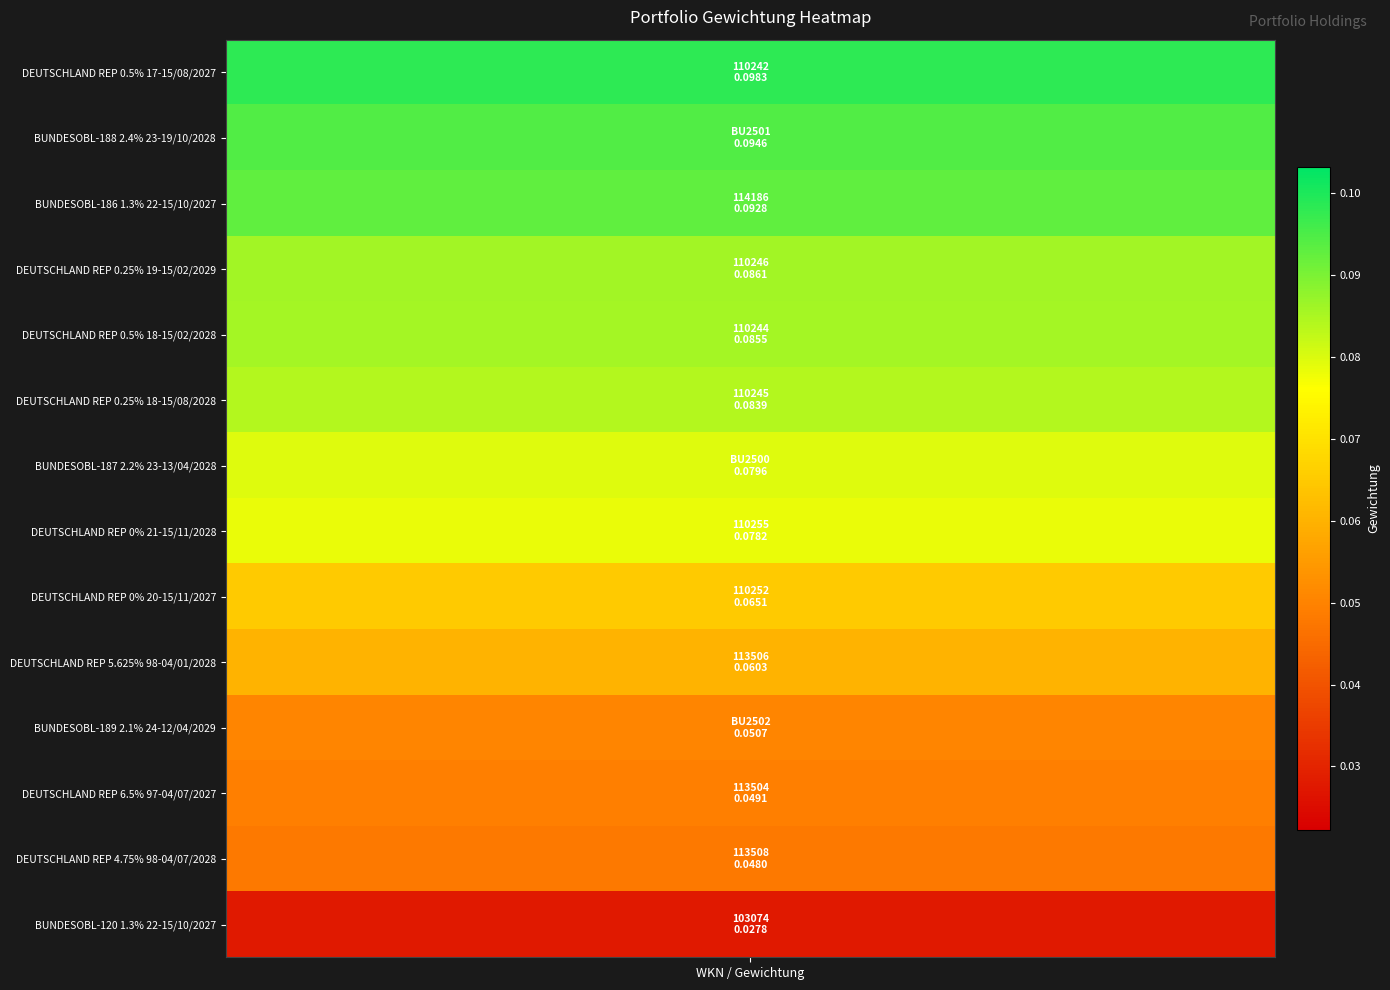

What is the greatest value displayed?

0.1